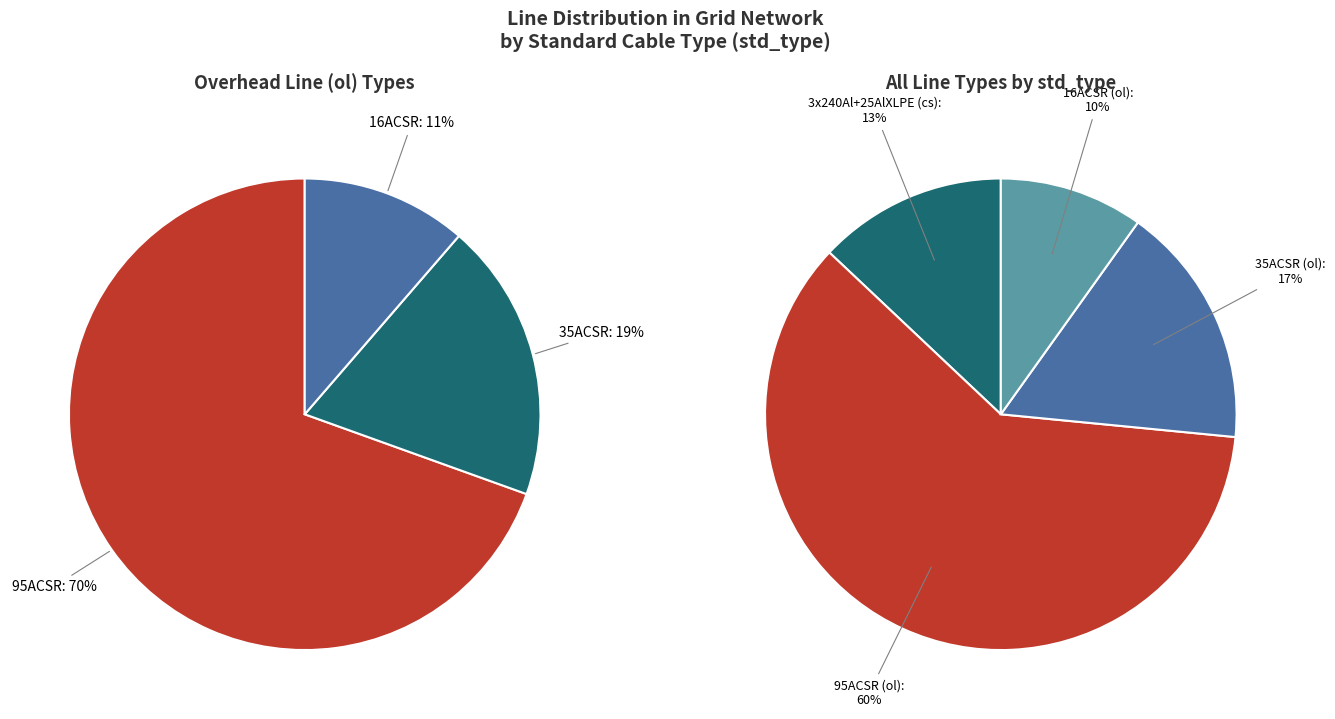

Between 3x240Al+25AlXLPE and 95ACSR, which is larger?

95ACSR